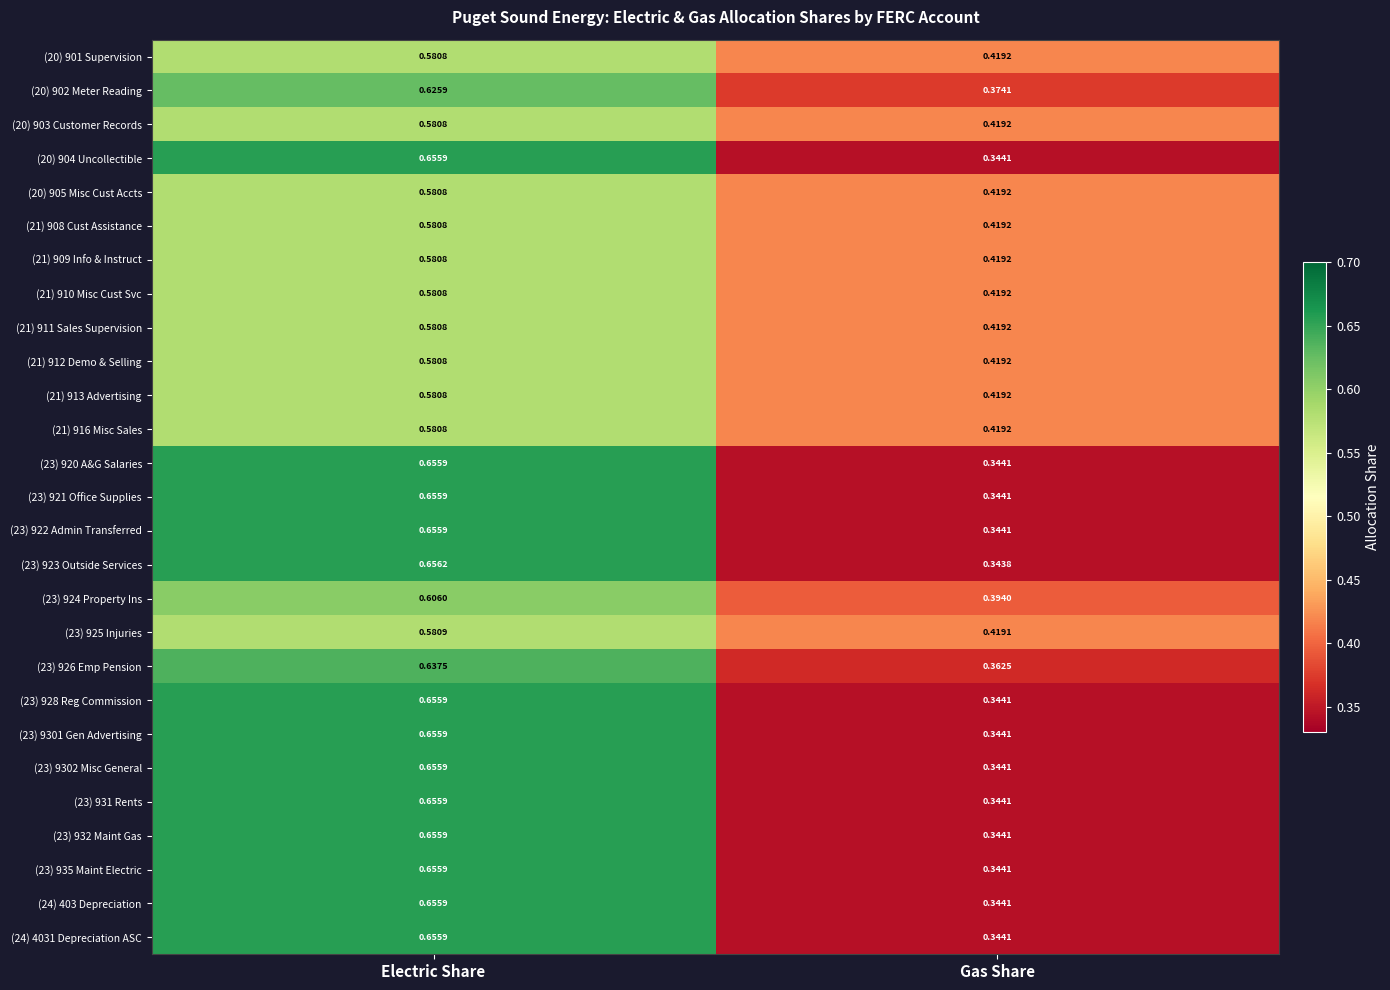

Count the number of data series in this chart.

27